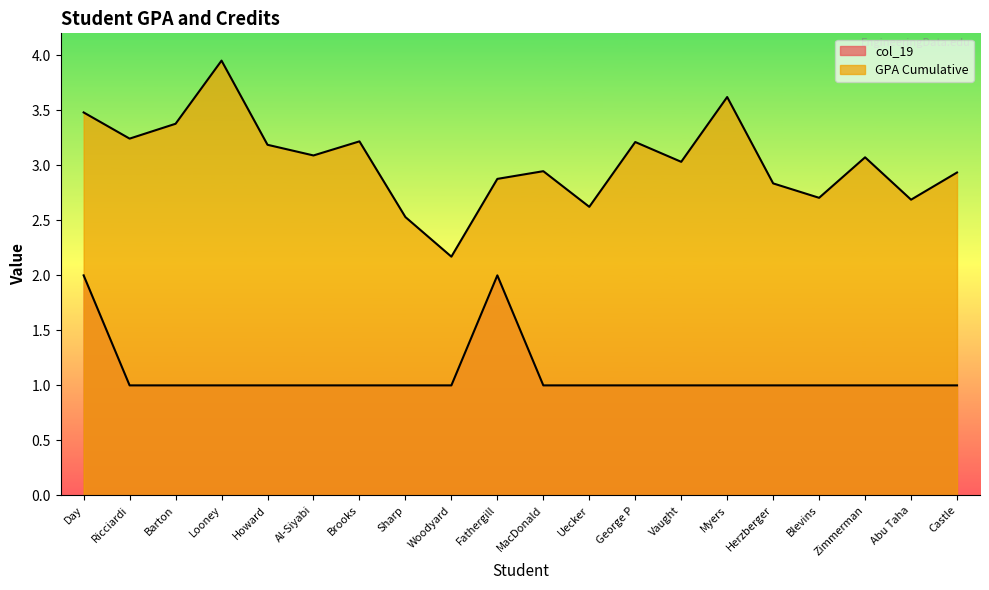

What is the sum of all col_19 values?

22.0